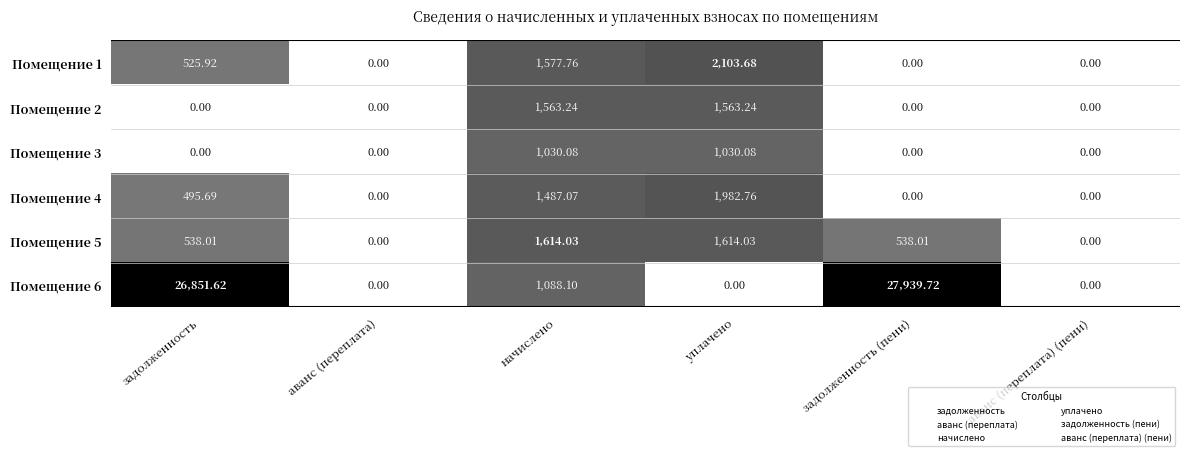

Which category has the highest value across all series?

задолженность (пени)